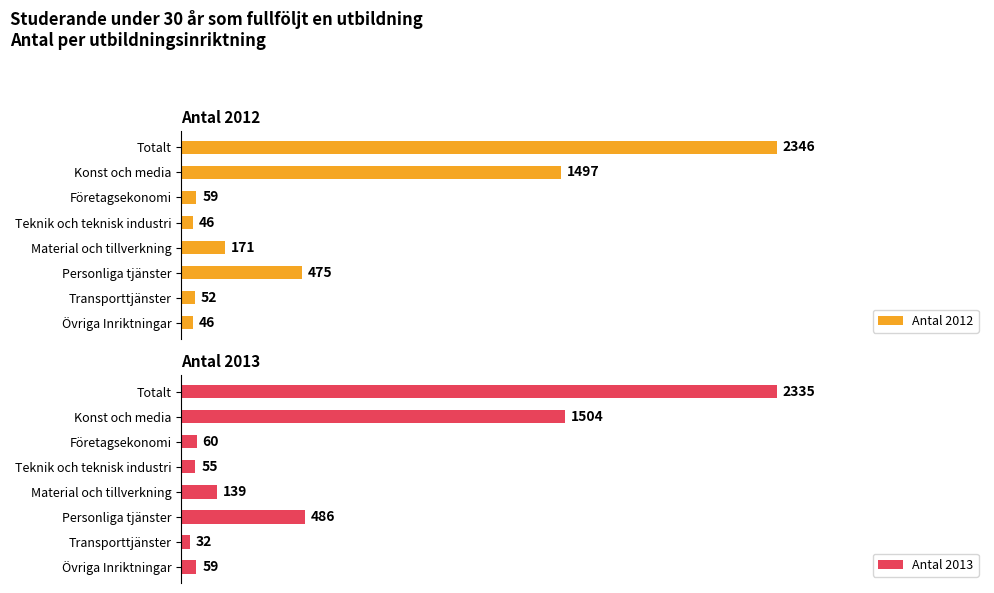

Is the value of Antal 2012 at Konst och media greater than the value of Antal 2013 at Totalt?

No